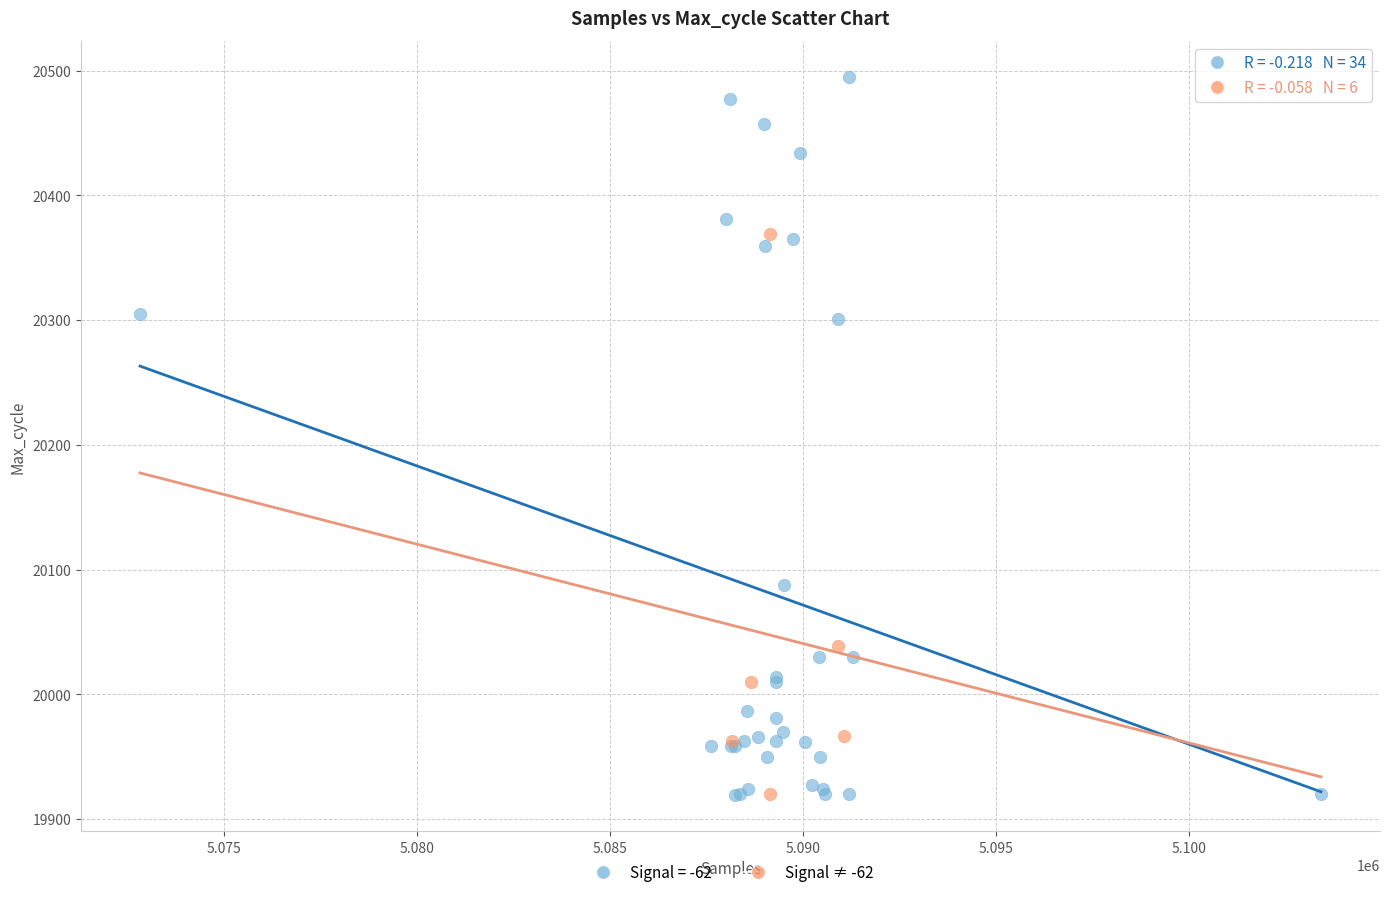

Which series has the largest Y range (max minus min)?

Signal = -62